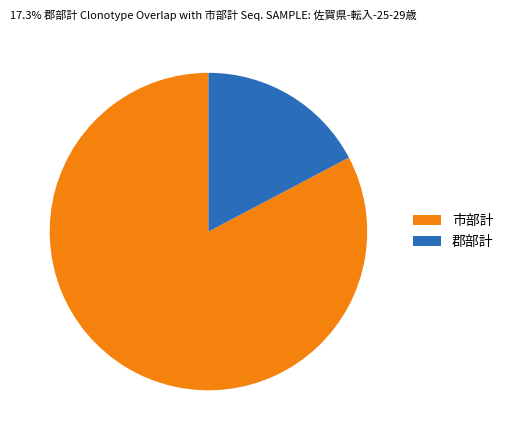

Which category has the smallest portion of the pie?

郡部計